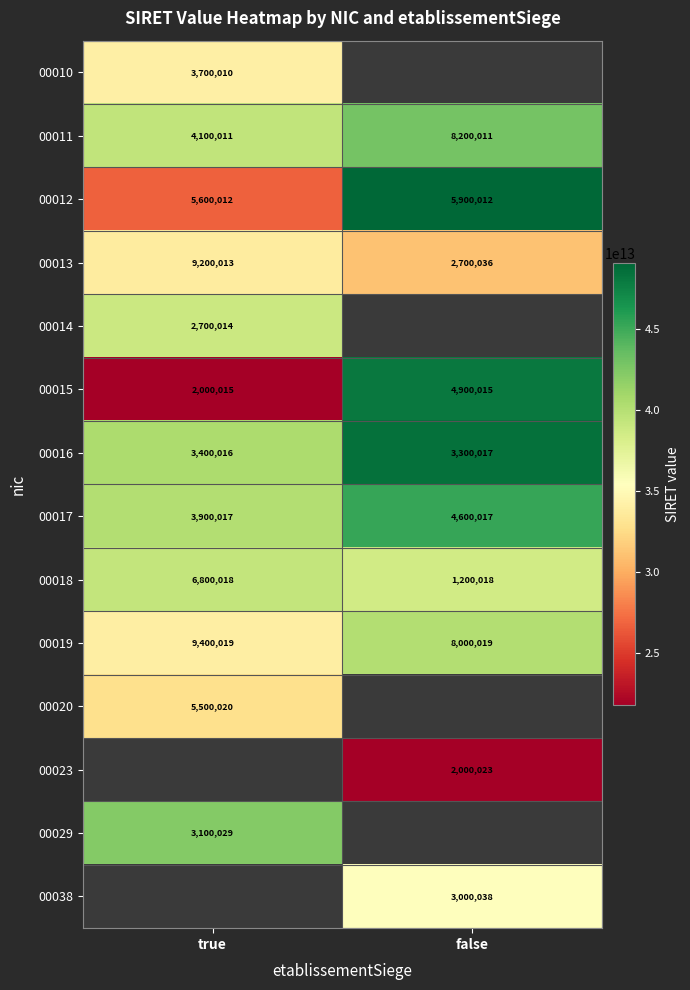

Read the 00012 value at false, to the nearest 100.

5900000